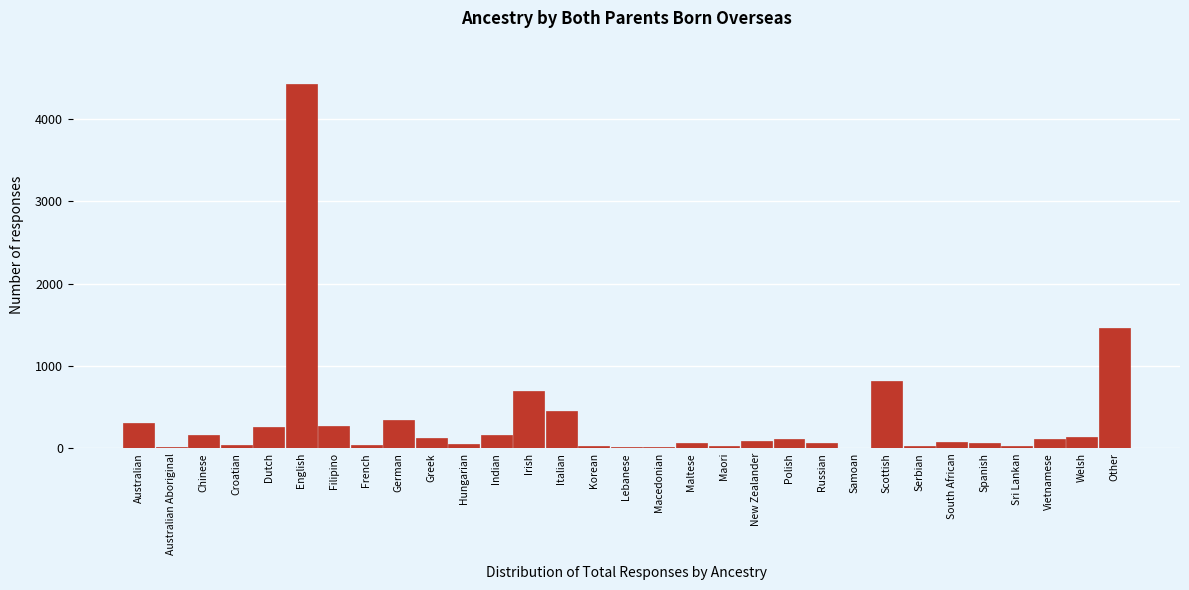

What is the sum of all values?

10447